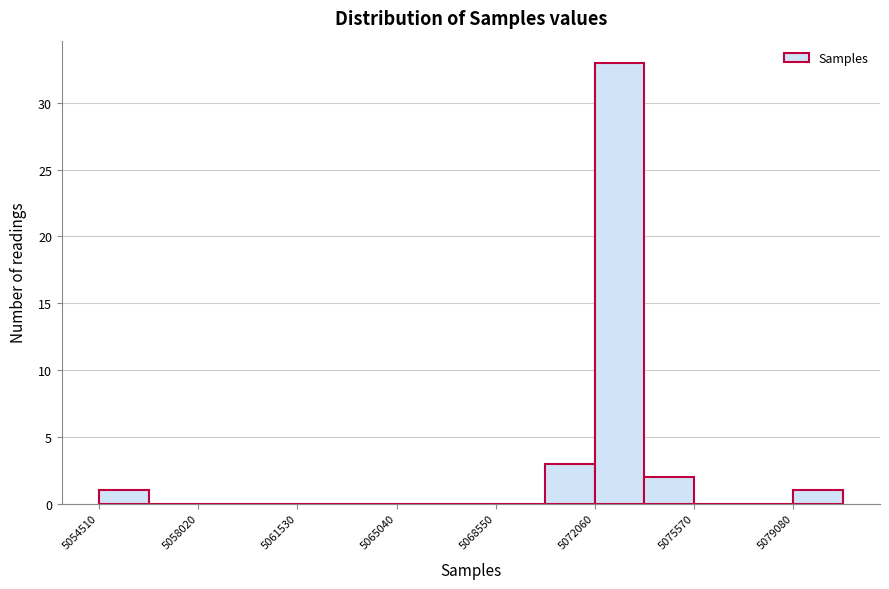

Read against the x-axis, roughly where is the centre of the tallest bar?

5073000